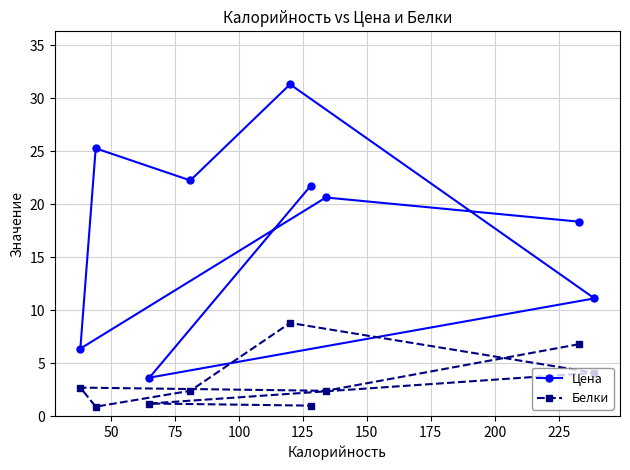

Which series has the largest range (max minus min)?

Цена